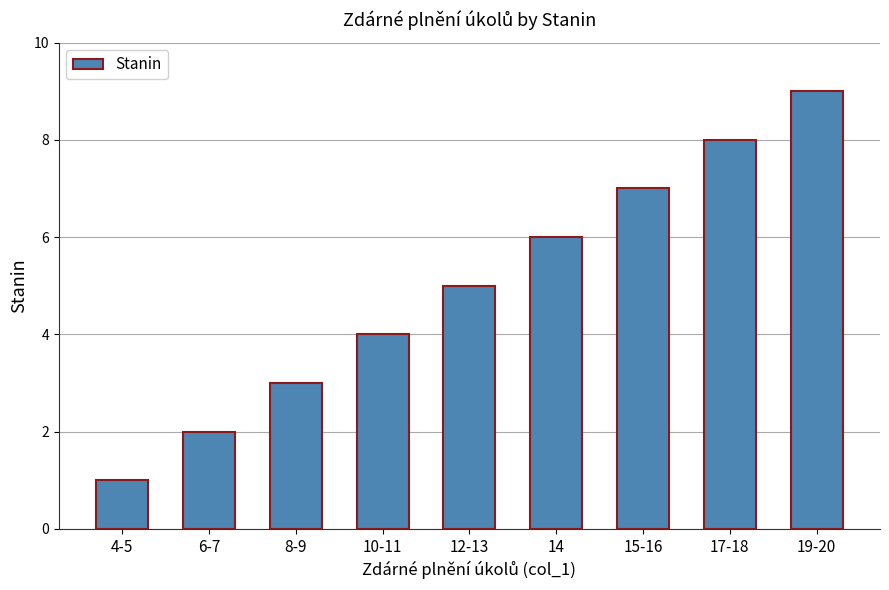

What is the approximate value at 14?

6